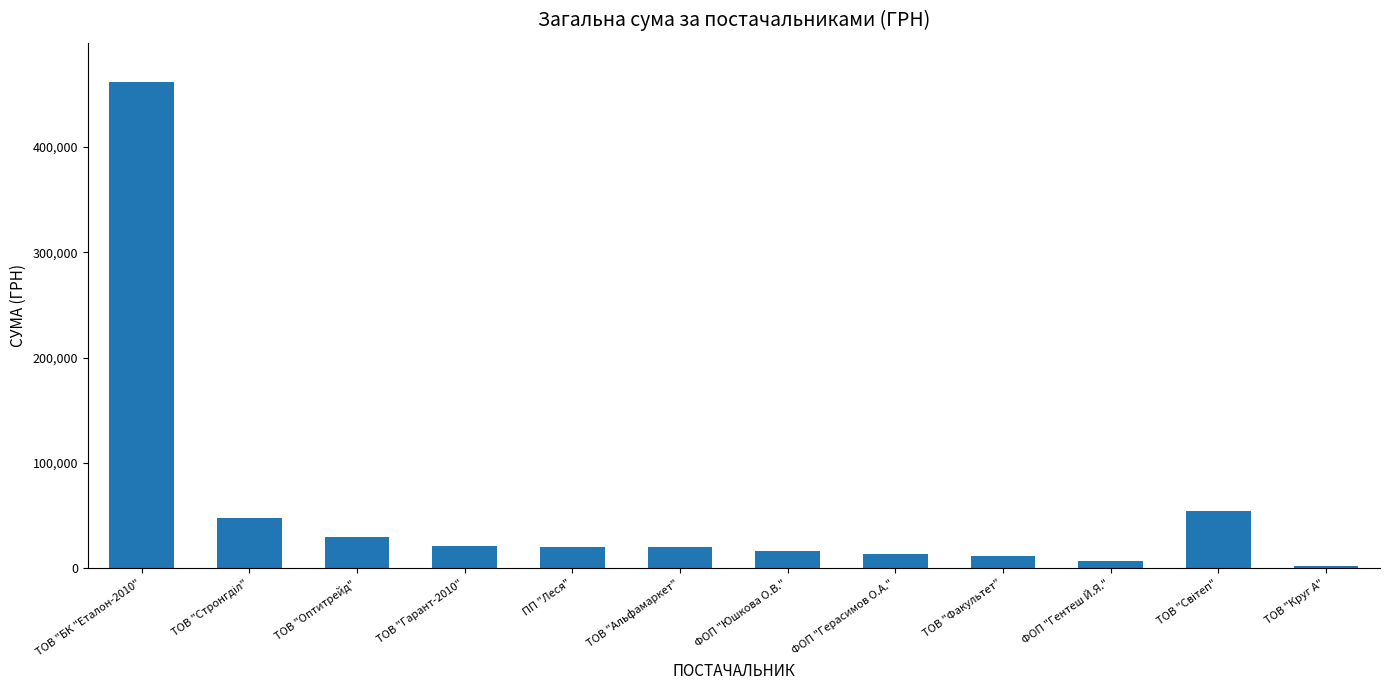

Read the value at ПП "Леся".

20404.4